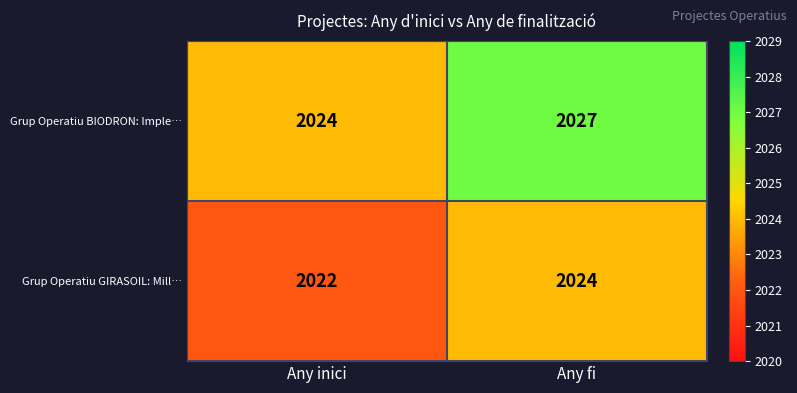

Which series has the largest range (max minus min)?

Grup Operatiu BIODRON: Imple…